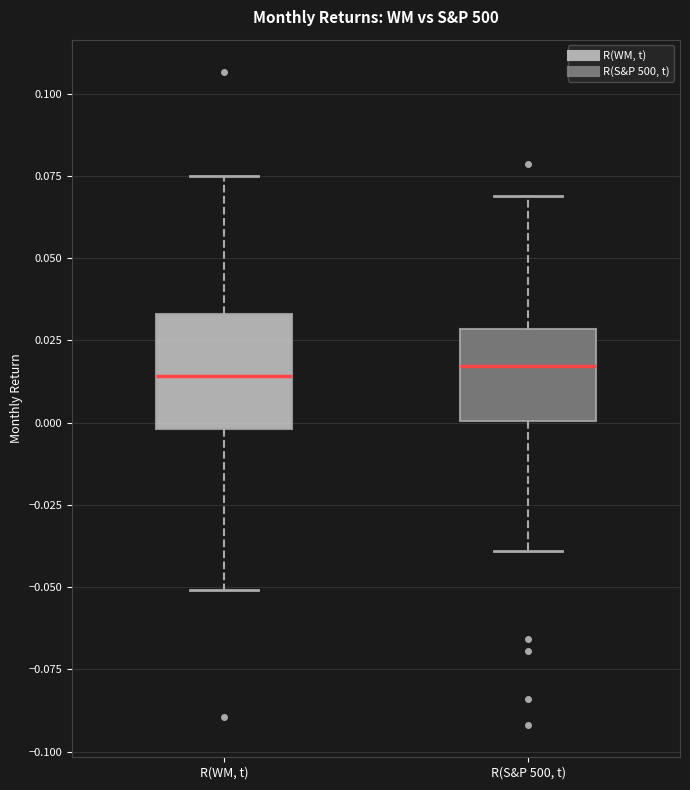

Reading left to right, read every box against the y-axis: the position of its median line, the range the box covers, and the ends of its whiskers. The values are not printed on the chart, so give them approximately, as read against the axis.

R(WM, t): median 0.015, box 0.000 to 0.035, whiskers -0.050 to 0.075
R(S&P 500, t): median 0.015, box 0.000 to 0.030, whiskers -0.040 to 0.070